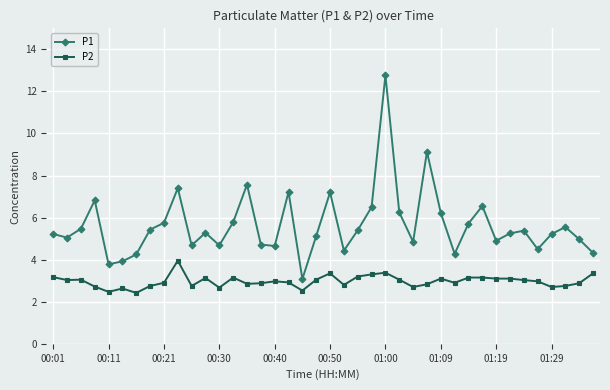

Count the number of categories in the chart.

40